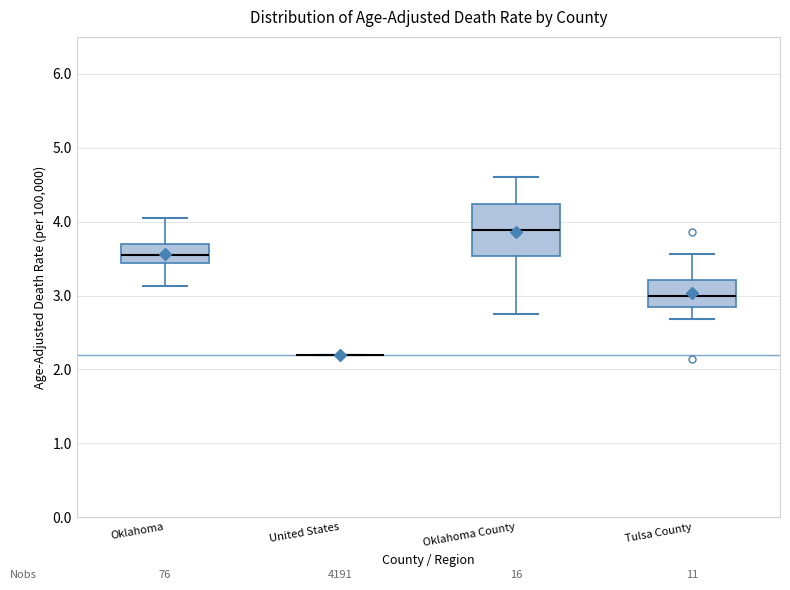

Which box is the tallest, from its lower edge to its upper edge?

Oklahoma County